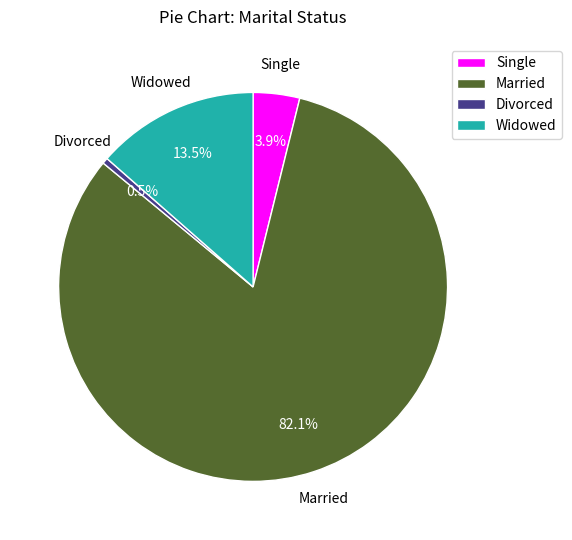

Which slice is the largest?

Married